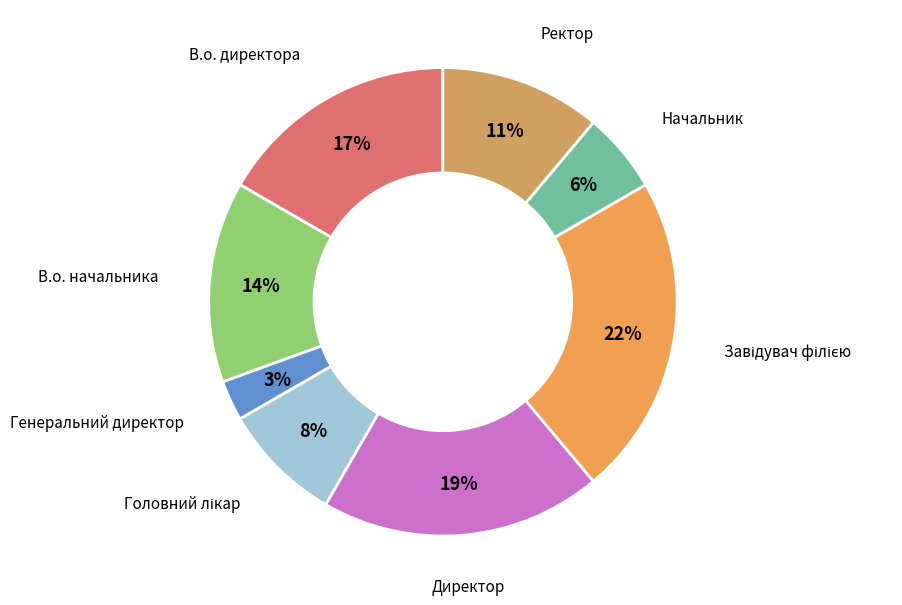

Which slice is the smallest?

Генеральний директор